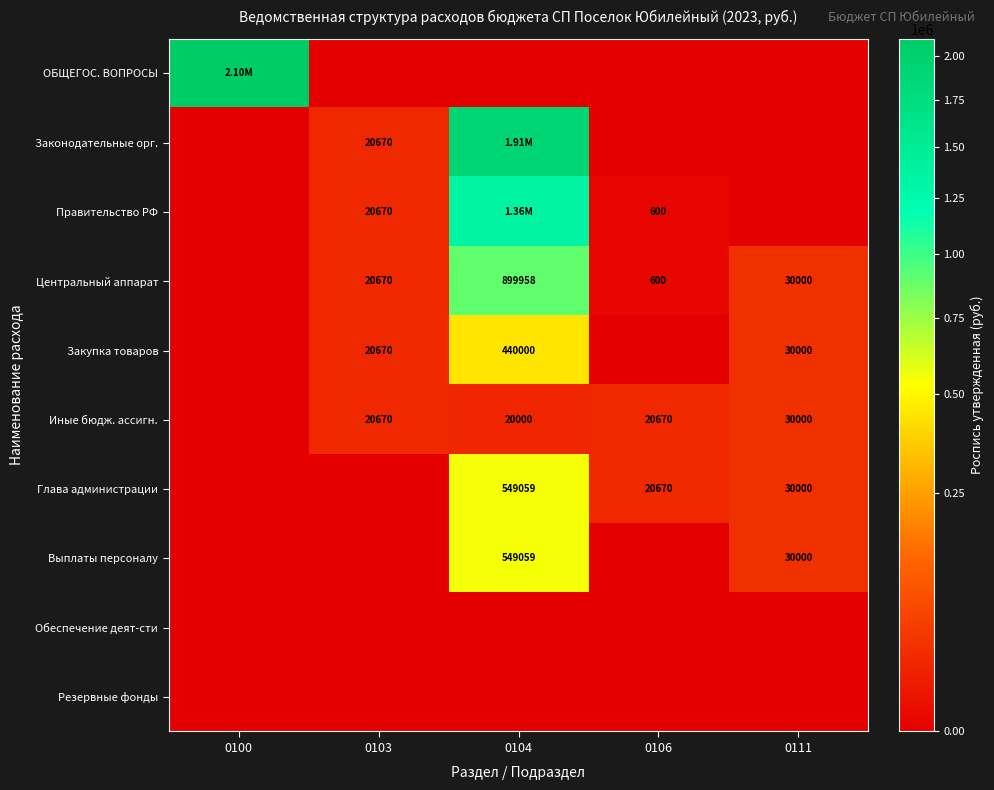

What is the difference between the maximum and second lowest values in the Центральный аппарат series?

899358